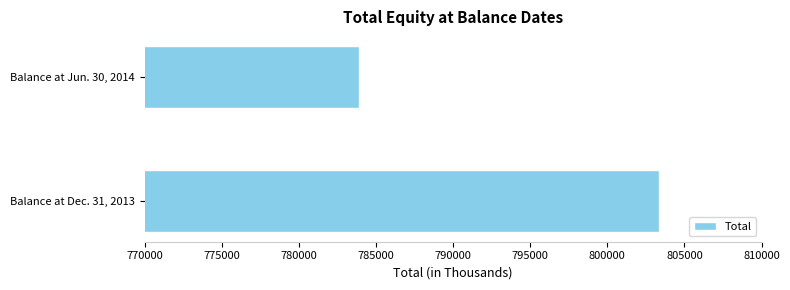

List the labels in order of value, largest first.

Balance at Dec. 31, 2013, Balance at Jun. 30, 2014